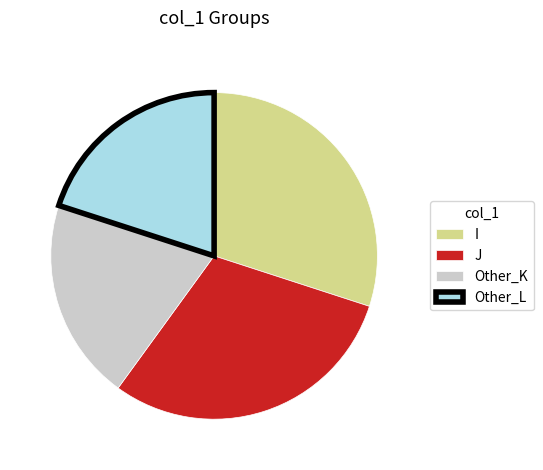

Do J and I together represent more than half of the pie?

Yes